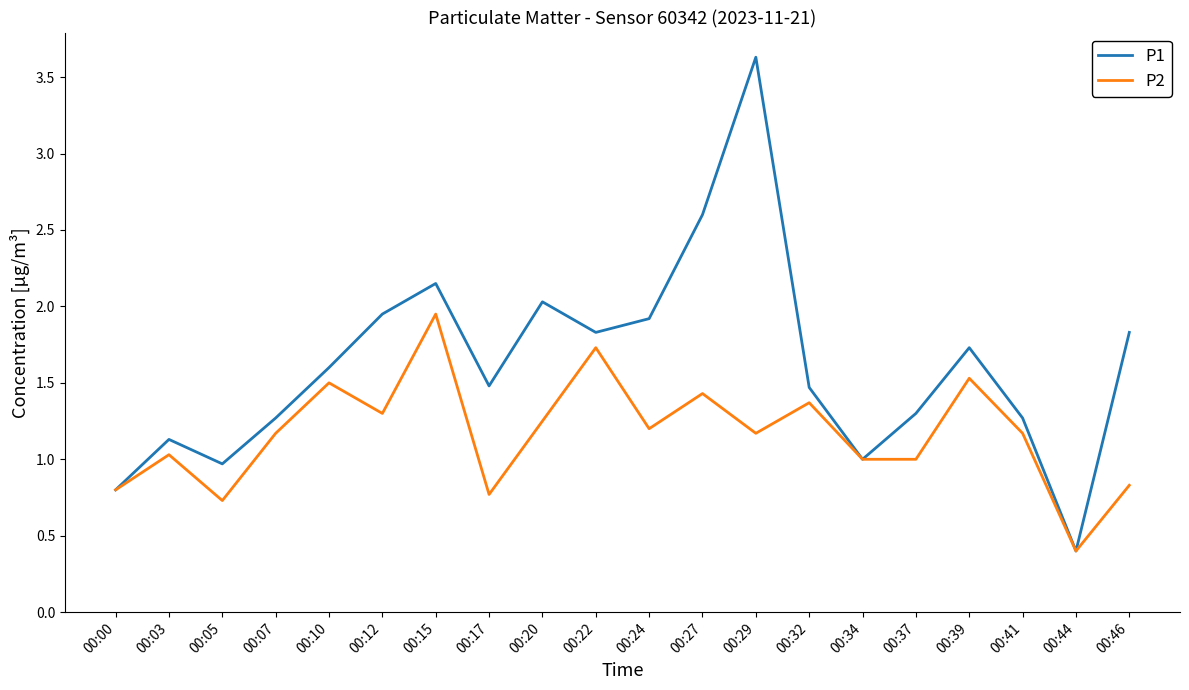

Is this an area chart (filled region under the line)?

No